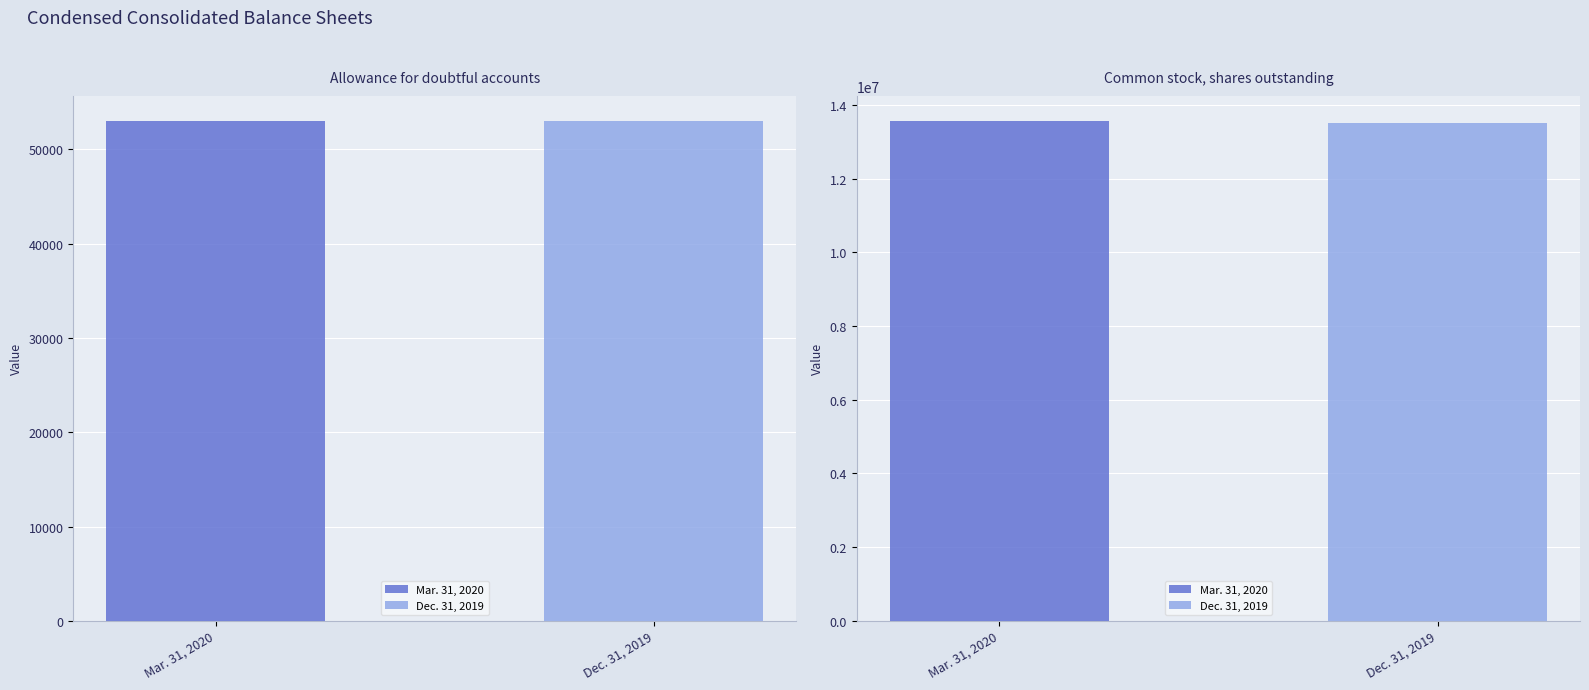

What are all the series names shown in the legend?

Mar. 31, 2020, Dec. 31, 2019